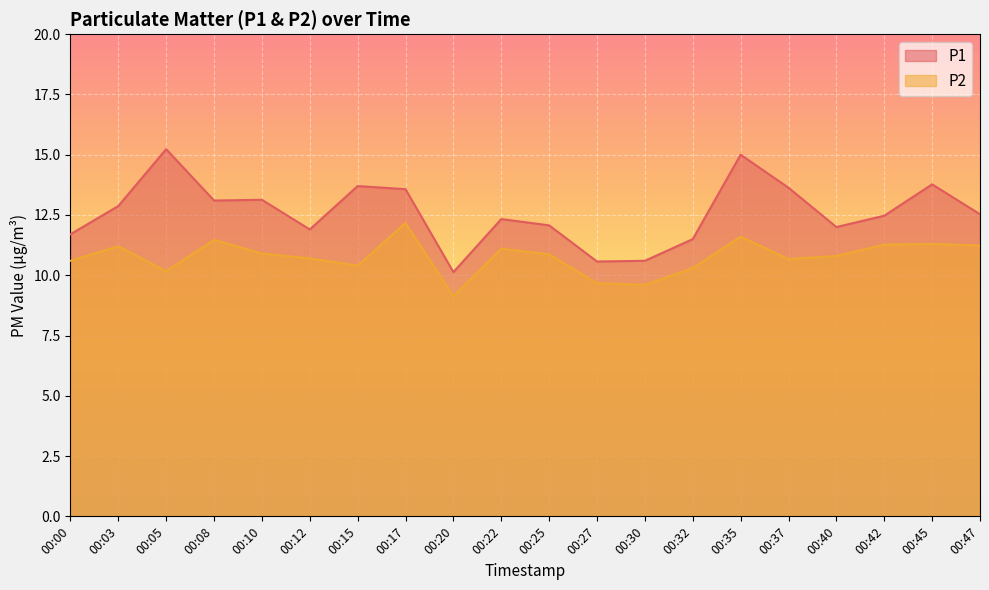

True or false: P1 and P2 intersect in this chart.

False